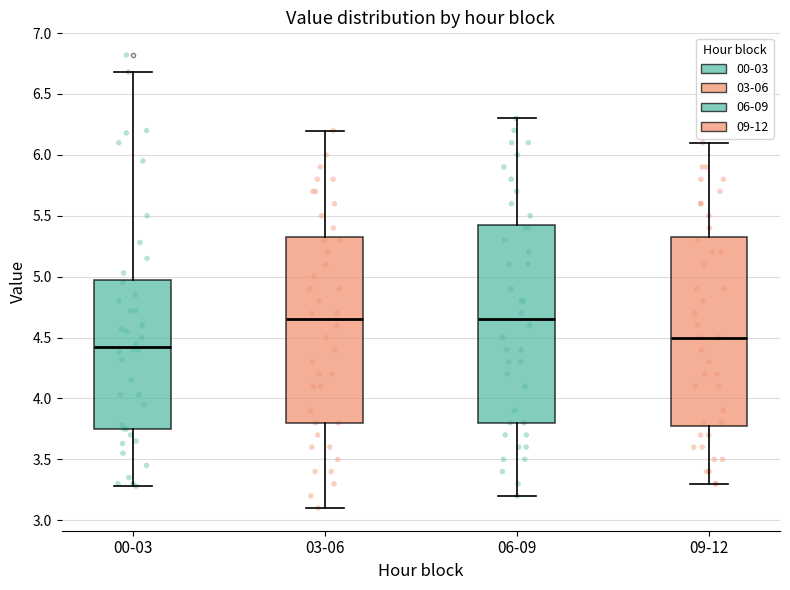

Comparing the boxes themselves (not the whiskers), which one is the tallest?

06-09